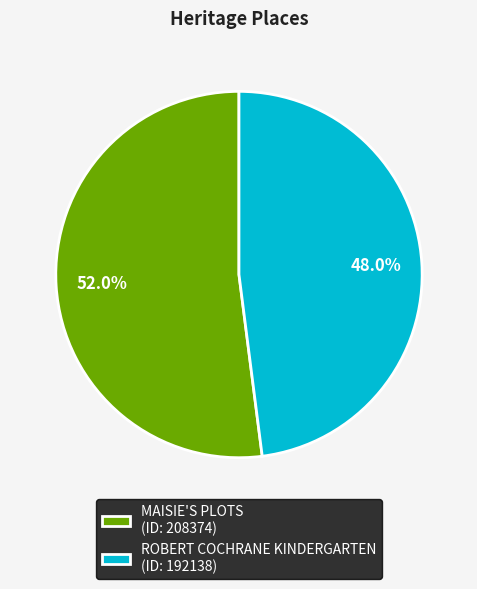

How many slices are in this pie chart?

2